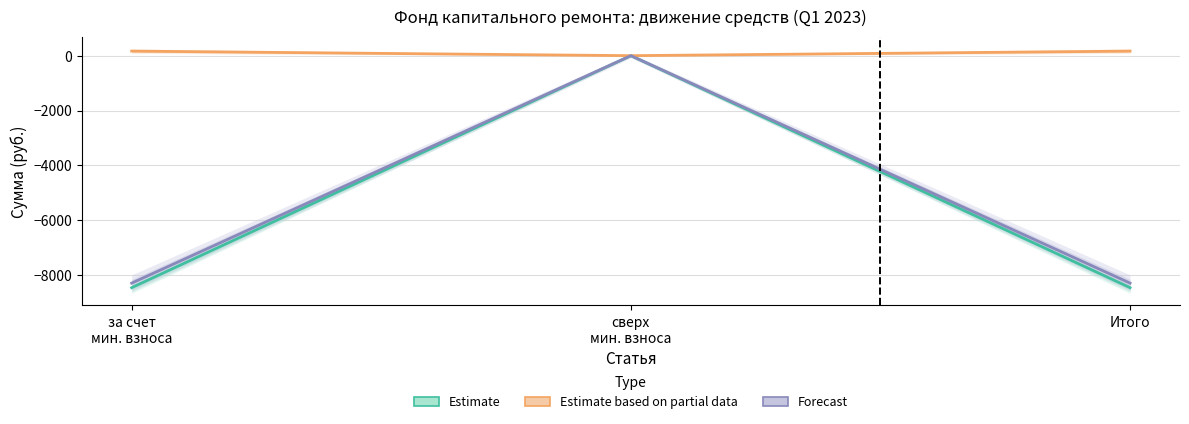

What is the value of the Estimate point at the 1st from the left?

-8453.1